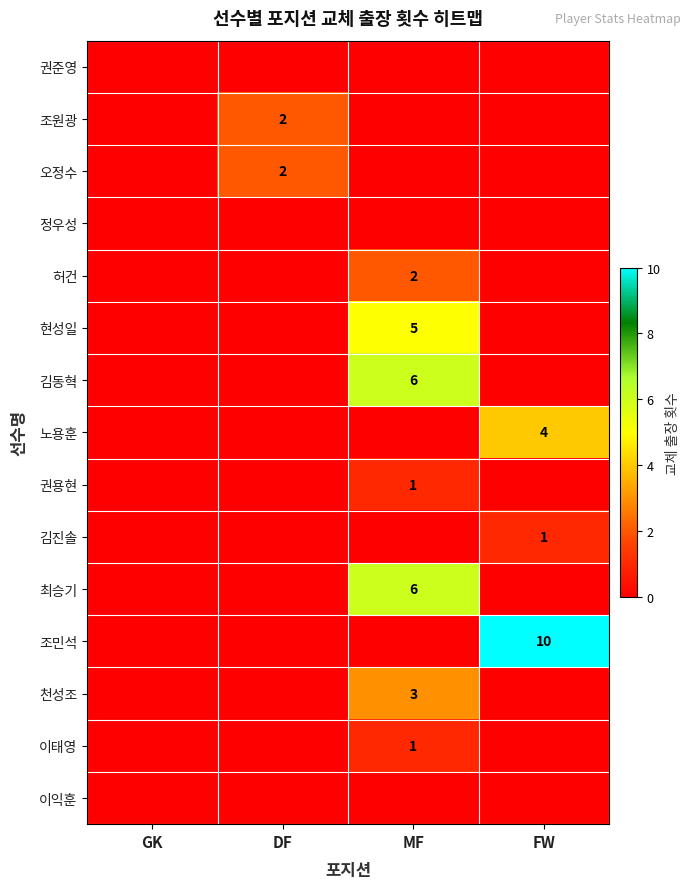

True or false: 권용현 has a value of 0 at MF.

False